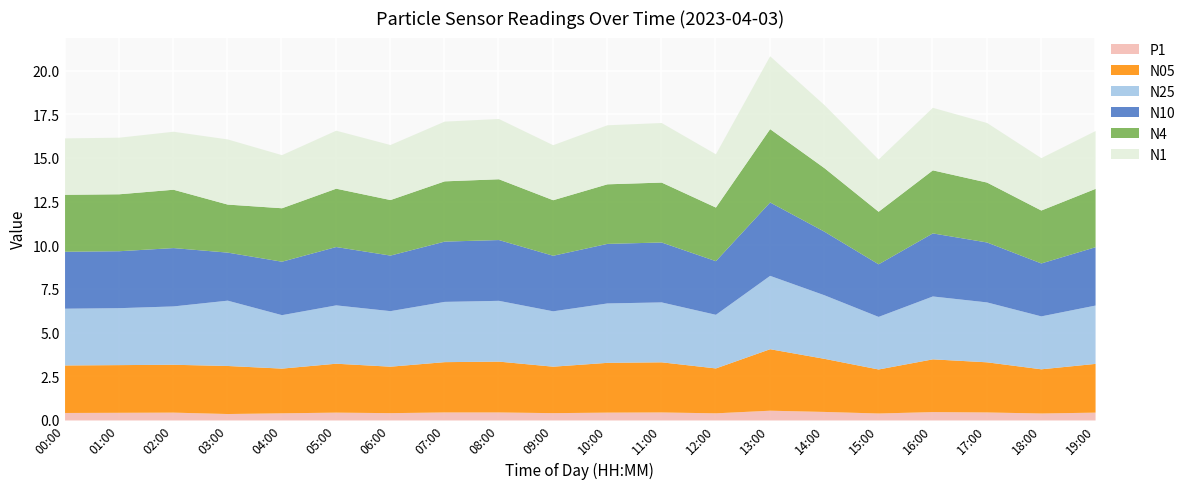

What value does the N25 series have at 01:00?

3.3